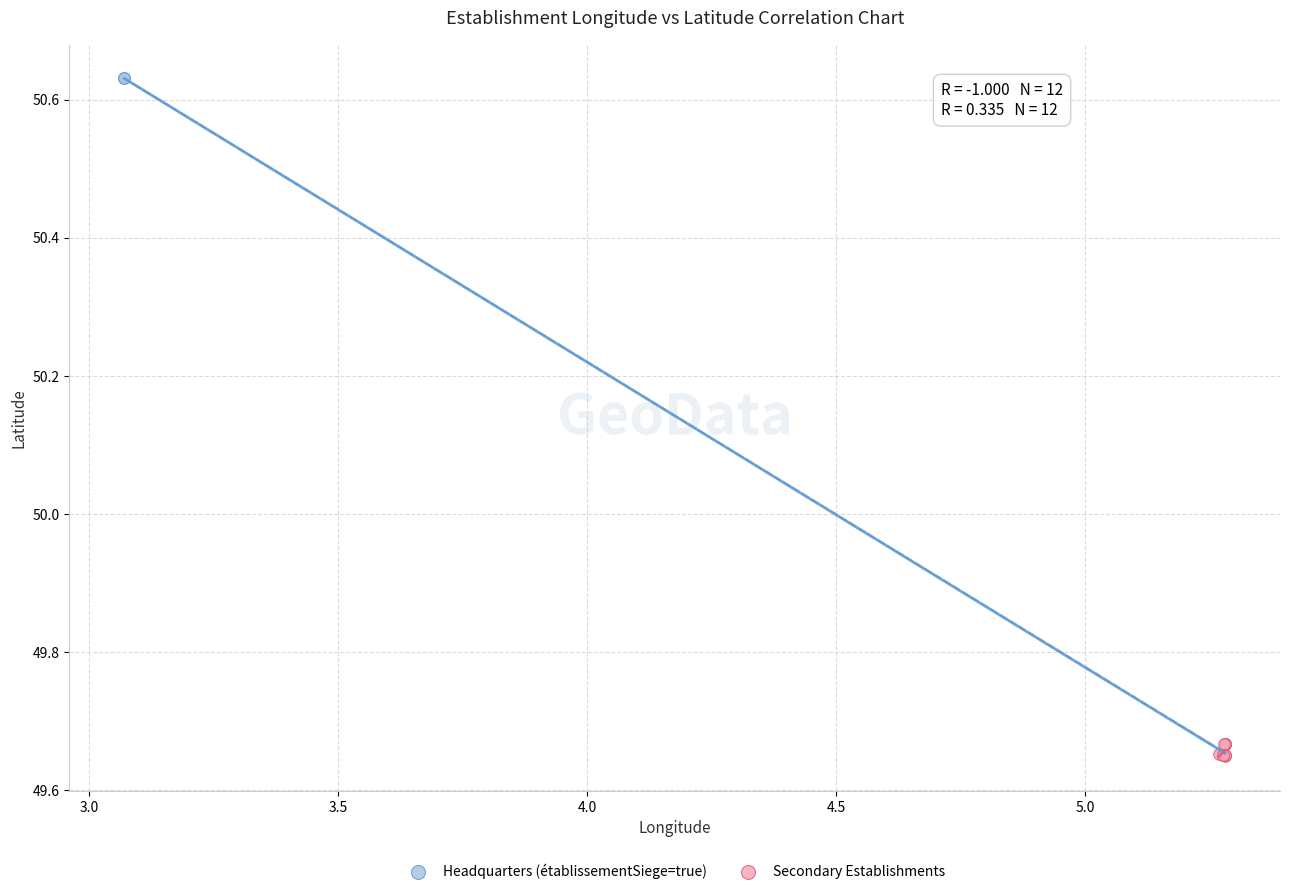

What are all the series names shown in the legend?

Headquarters (établissementSiege=true), Secondary Establishments